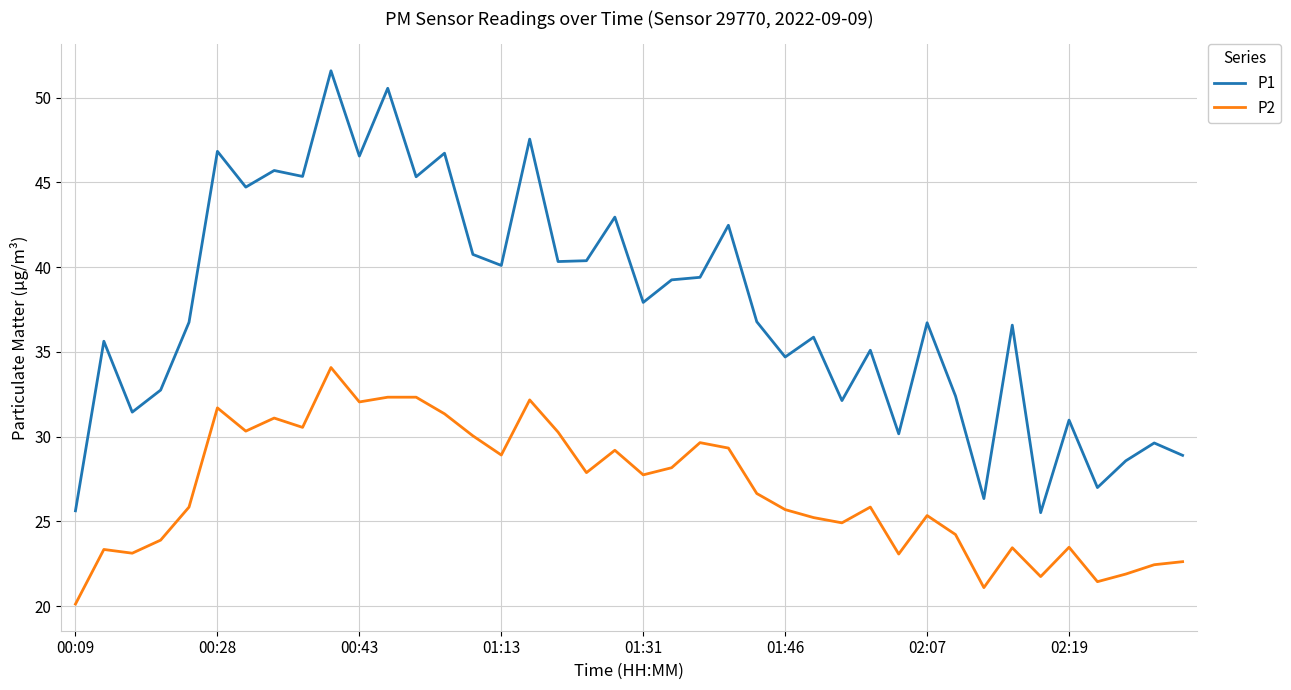

What is the smallest value displayed?

20.1